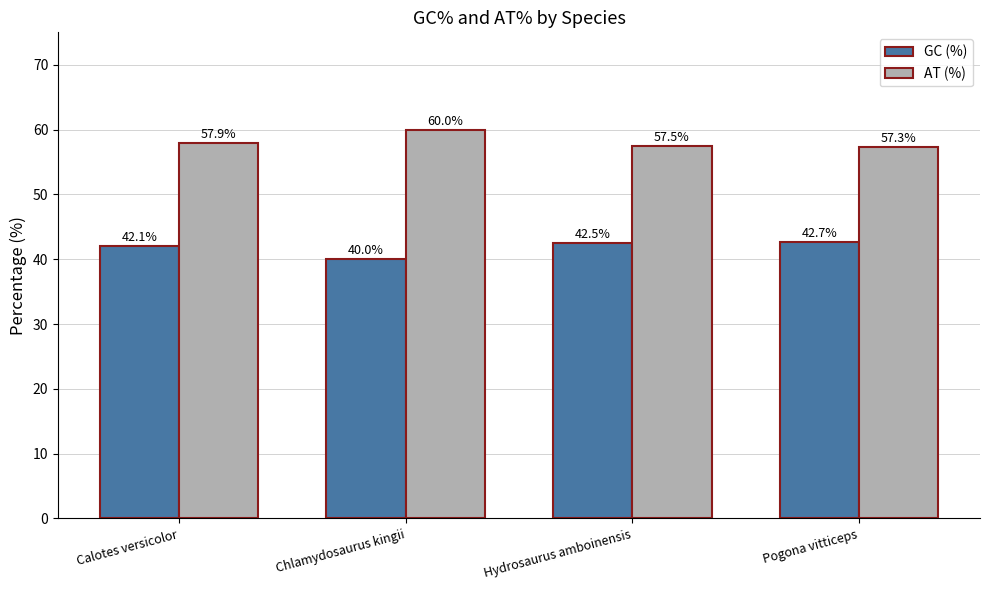

Which series has the largest total across all categories?

AT (%)